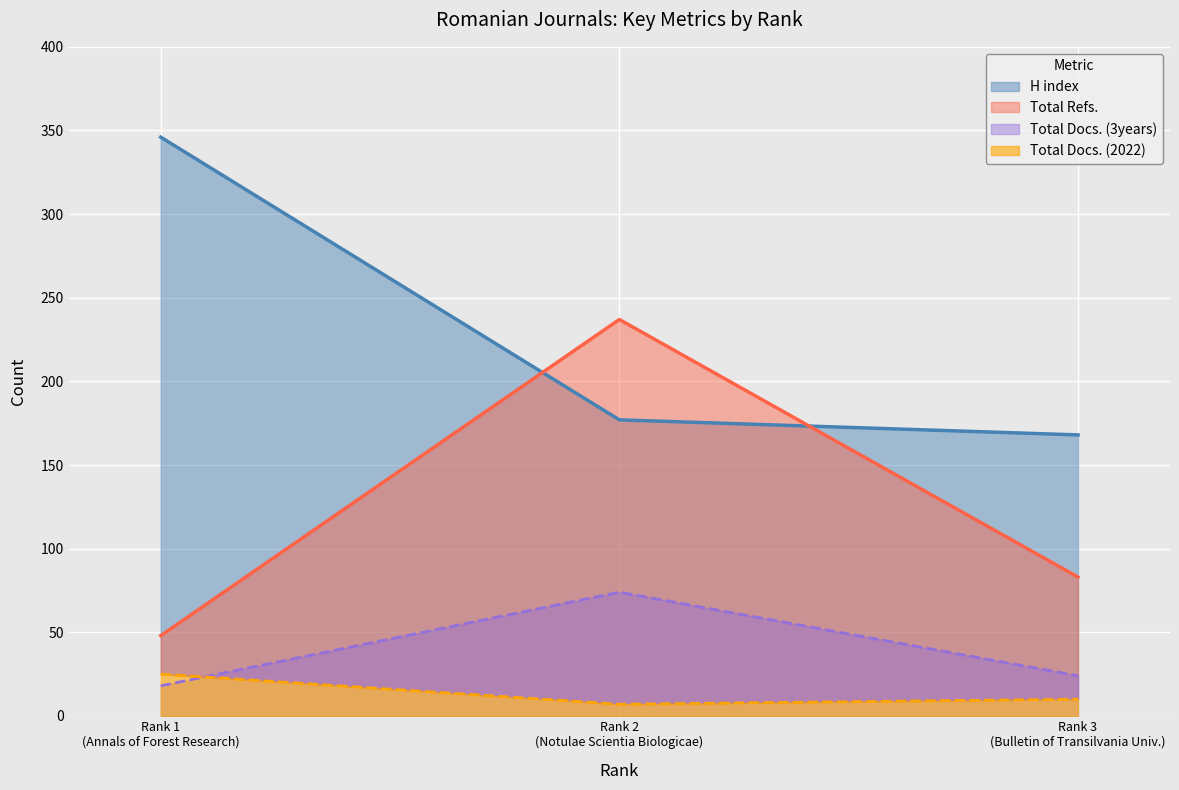

What is the sum of all Total Docs. (3years) values?

116